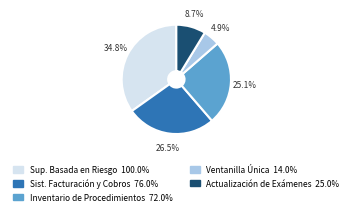

How many slices are in this pie chart?

5